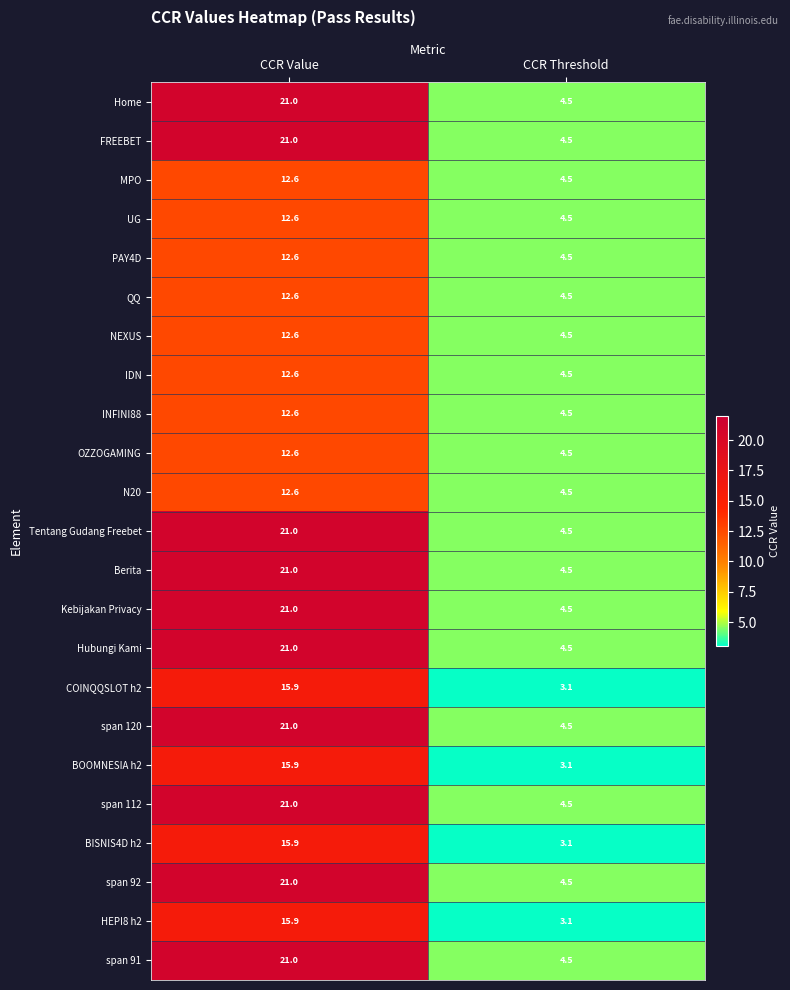

What is the total value across all series at CCR Threshold?

97.9